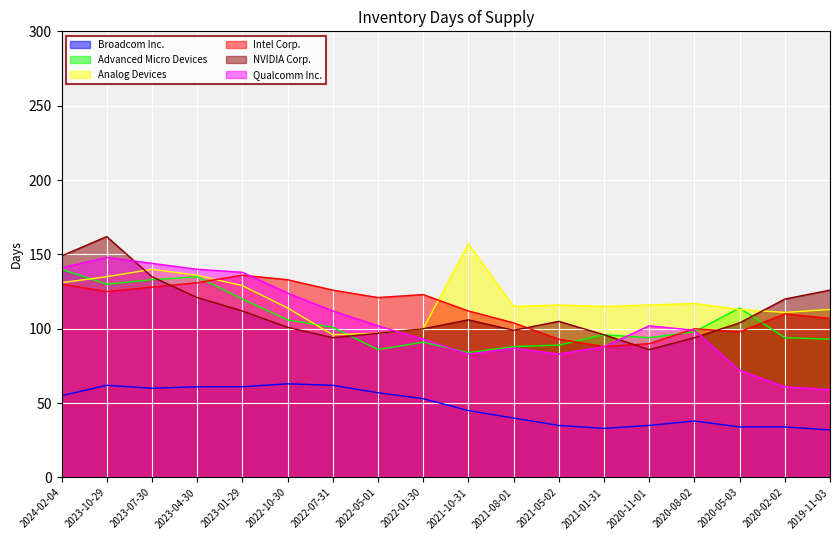

In Intel Corp., how many points are higher than both neighbors (excluding endpoints)?

4